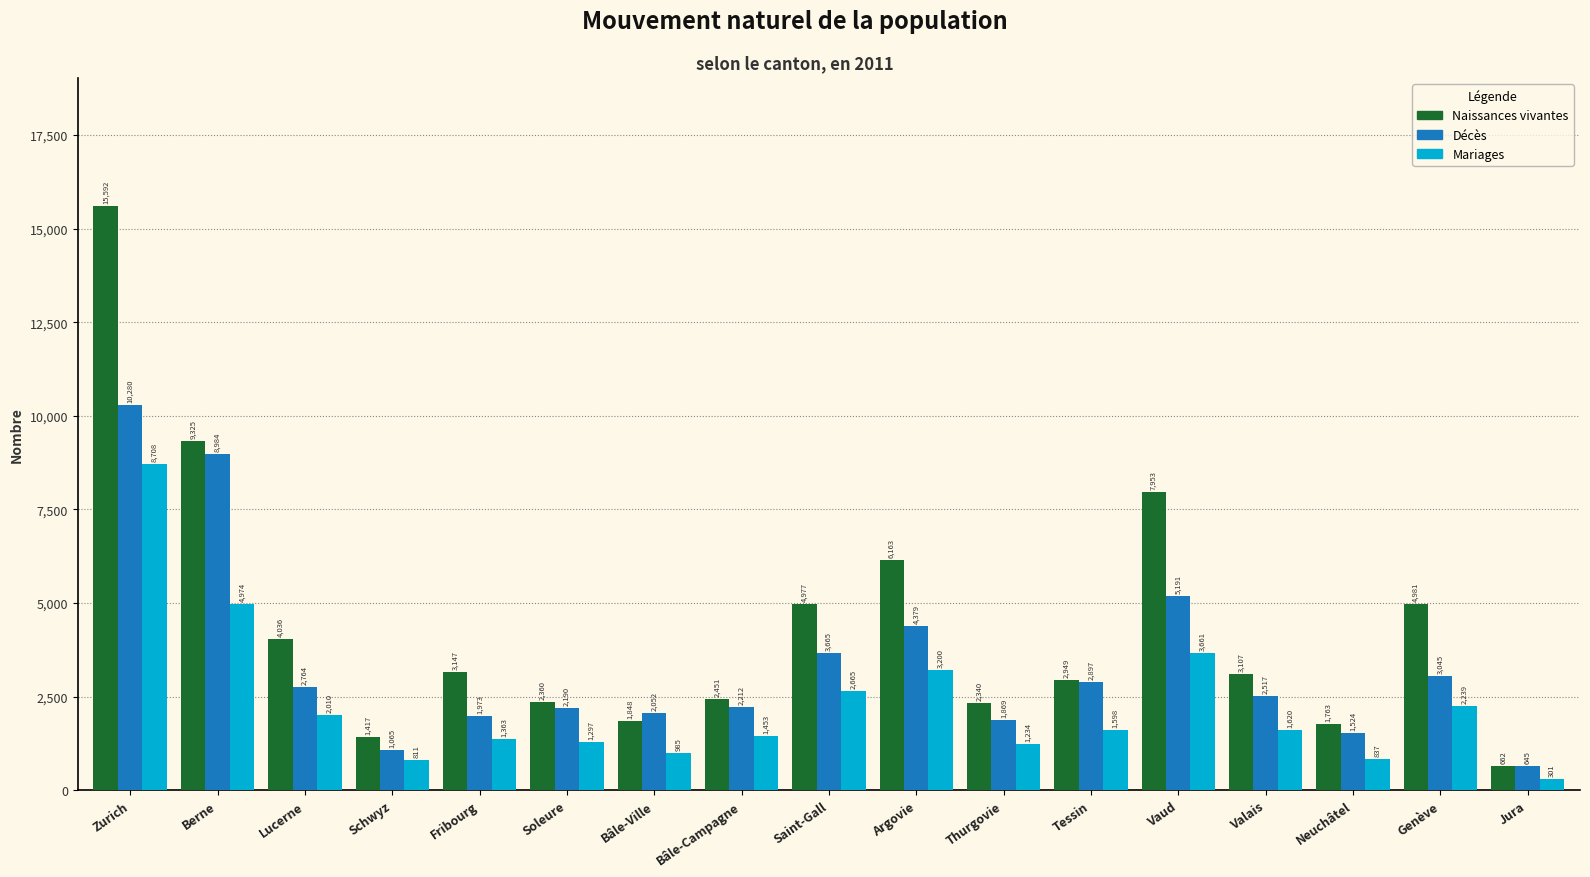

What is the highest value of the Naissances vivantes series?

15592